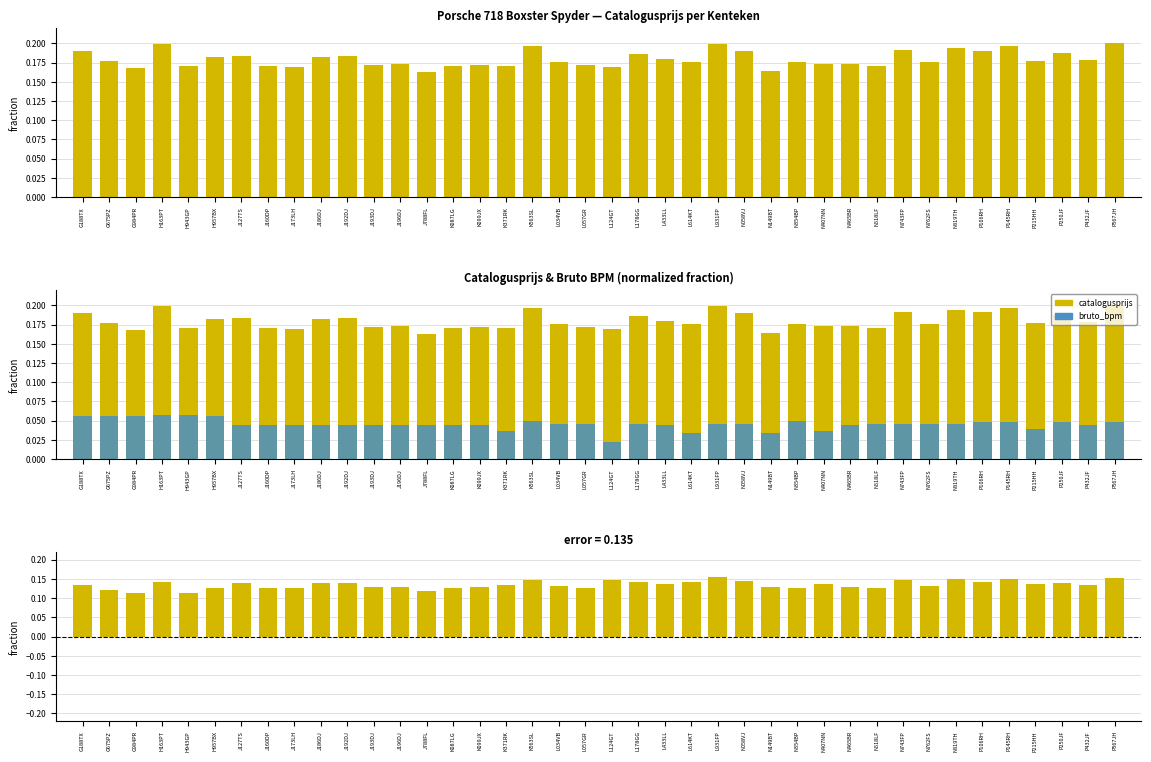

Which series has the widest spread of values?

catalogusprijs - bruto_bpm (pos)